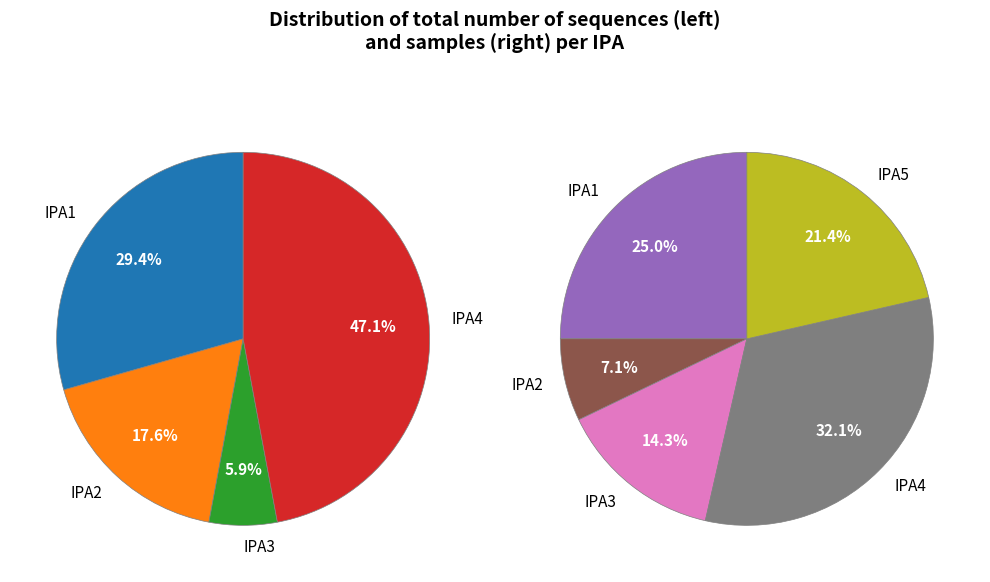

Count the number of slices in the pie.

9